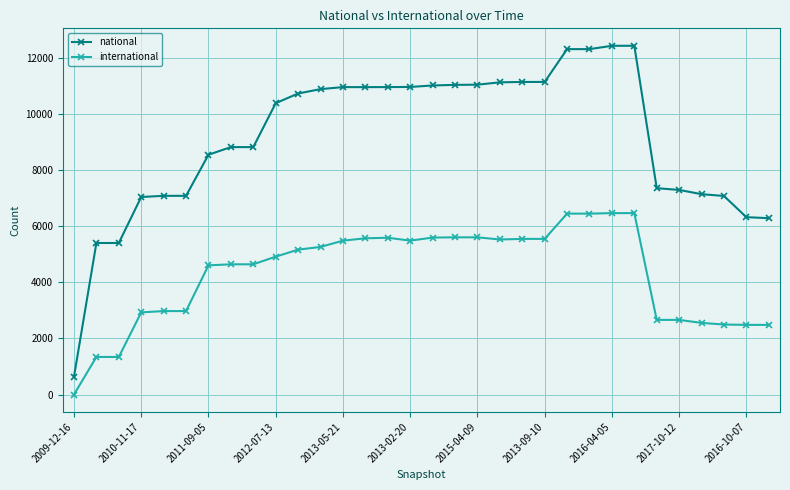

At how many categories does at least one series exceed 8994?

17